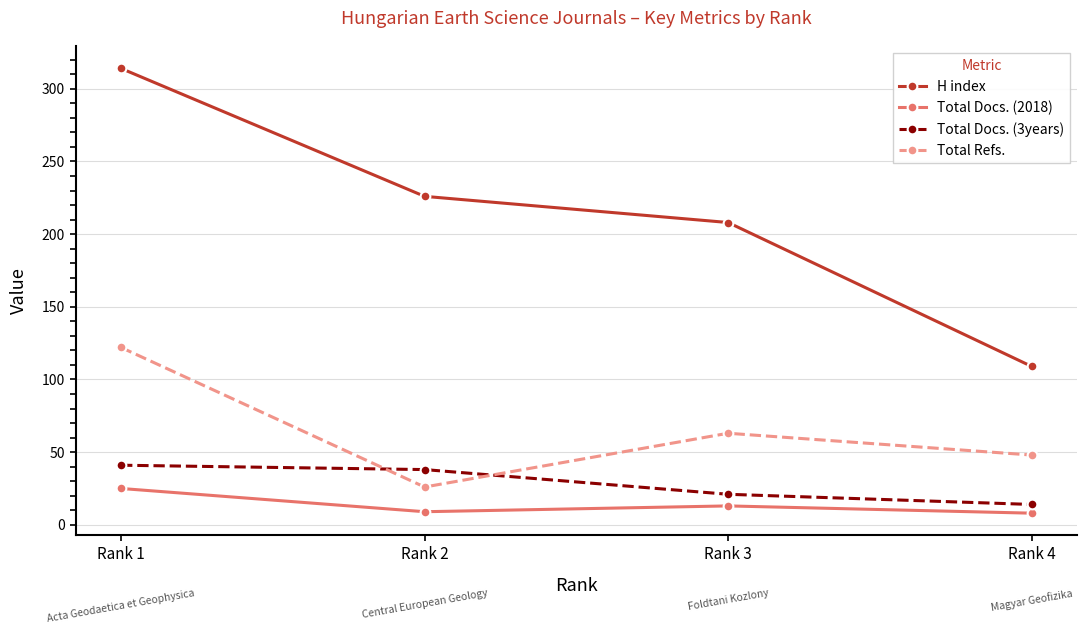

What is the sum of all Total Refs. values?

259